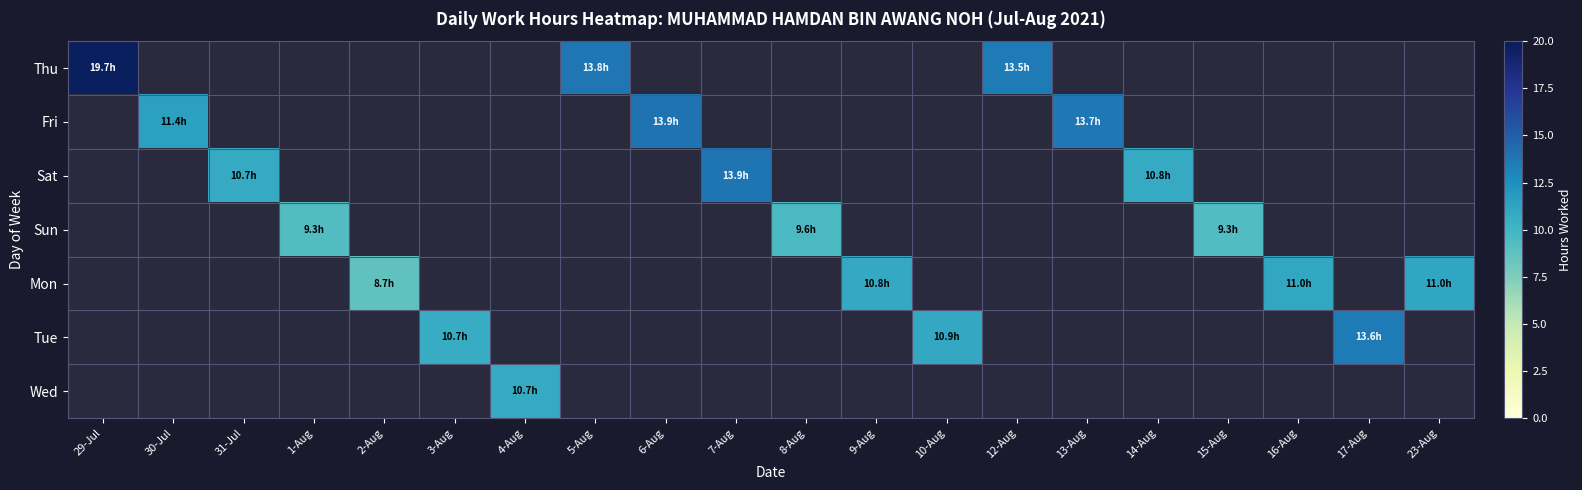

At which category is the sum across all series the highest?

29-Jul